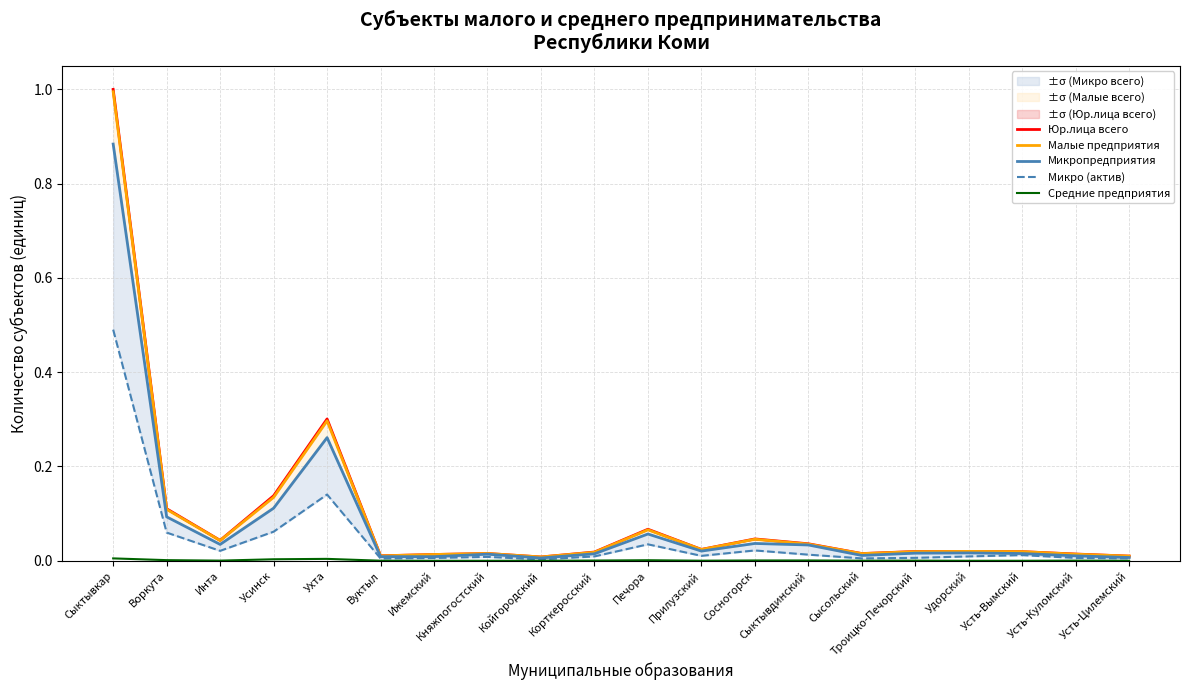

How many lines are shown in the chart?

5